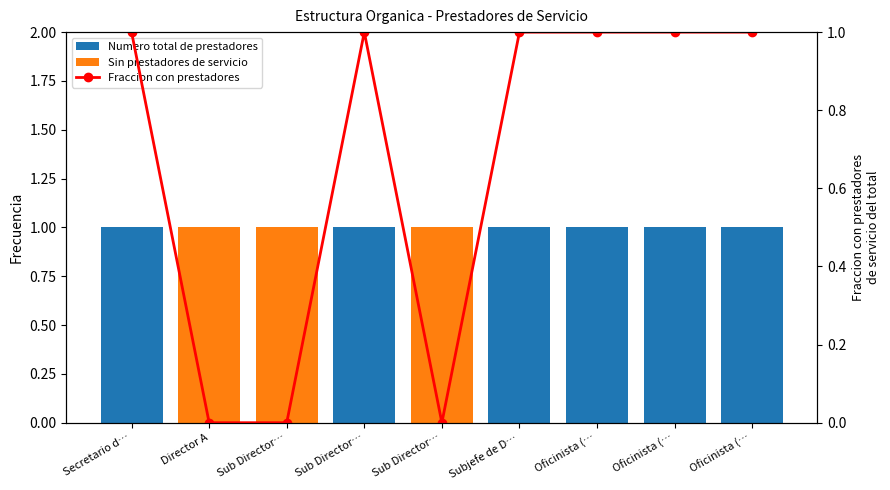

Reading left to right, transcribe all the data shown in this chart.

Numero total de prestadores: Secretario d…=1	Director A=0	Sub Director…=0	Sub Director…=1	Sub Director…=0	Subjefe de D…=1	Oficinista (…=1	Oficinista (…=1	Oficinista (…=1
Sin prestadores de servicio: Secretario d…=0	Director A=1	Sub Director…=1	Sub Director…=0	Sub Director…=1	Subjefe de D…=0	Oficinista (…=0	Oficinista (…=0	Oficinista (…=0
Fraccion con prestadores: Secretario d…=1	Director A=0	Sub Director…=0	Sub Director…=1	Sub Director…=0	Subjefe de D…=1	Oficinista (…=1	Oficinista (…=1	Oficinista (…=1